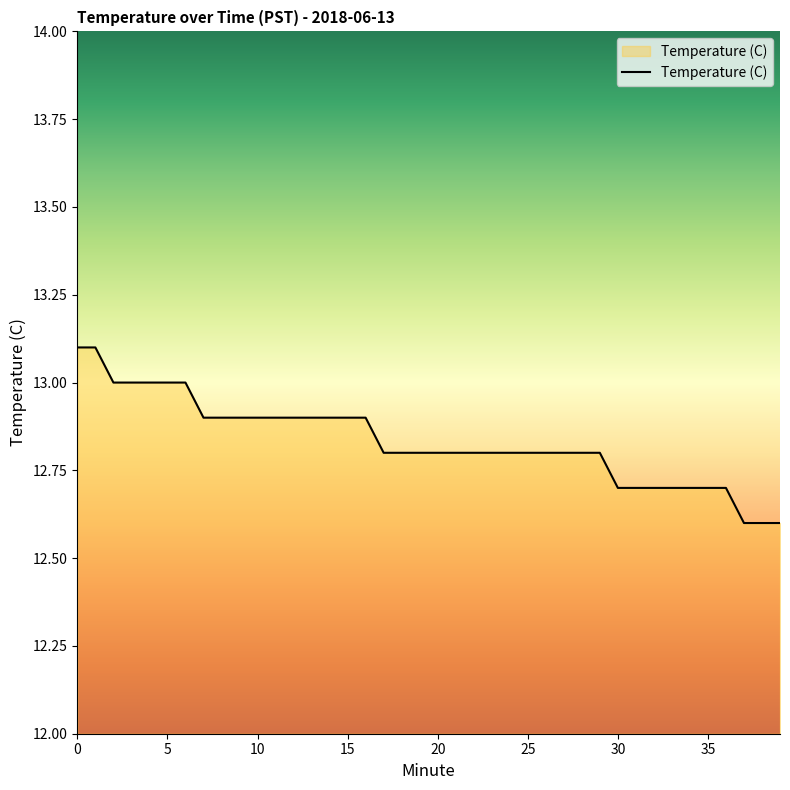

What is the minimum value shown in the chart?

12.6